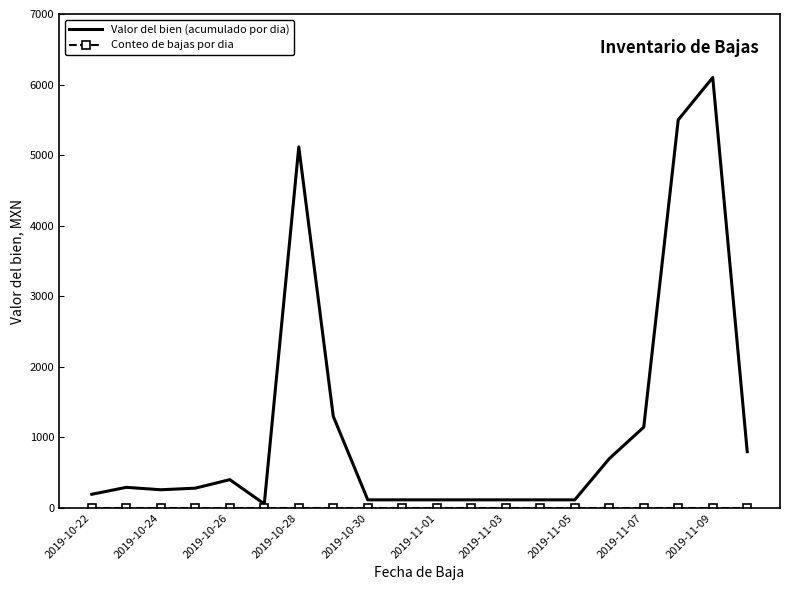

Which series has the largest range (max minus min)?

Valor del bien (acumulado por dia)